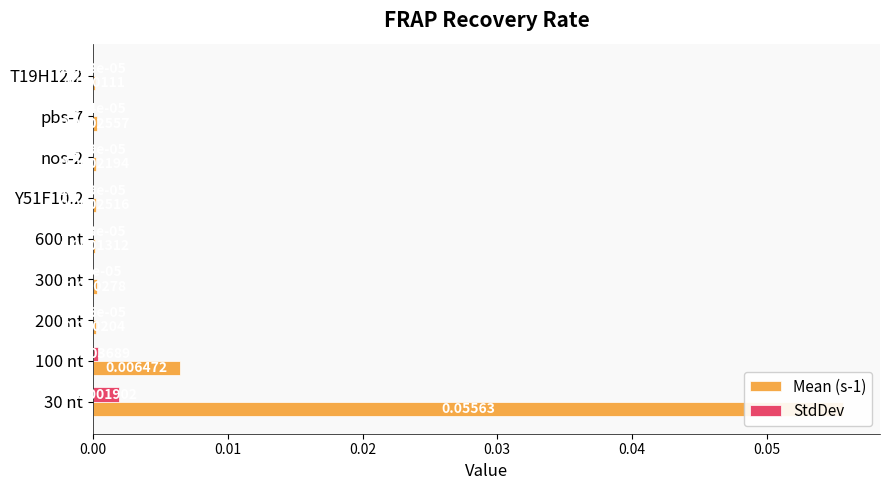

Rank the series by their average value, from lowest to highest.

StdDev, Mean (s-1)